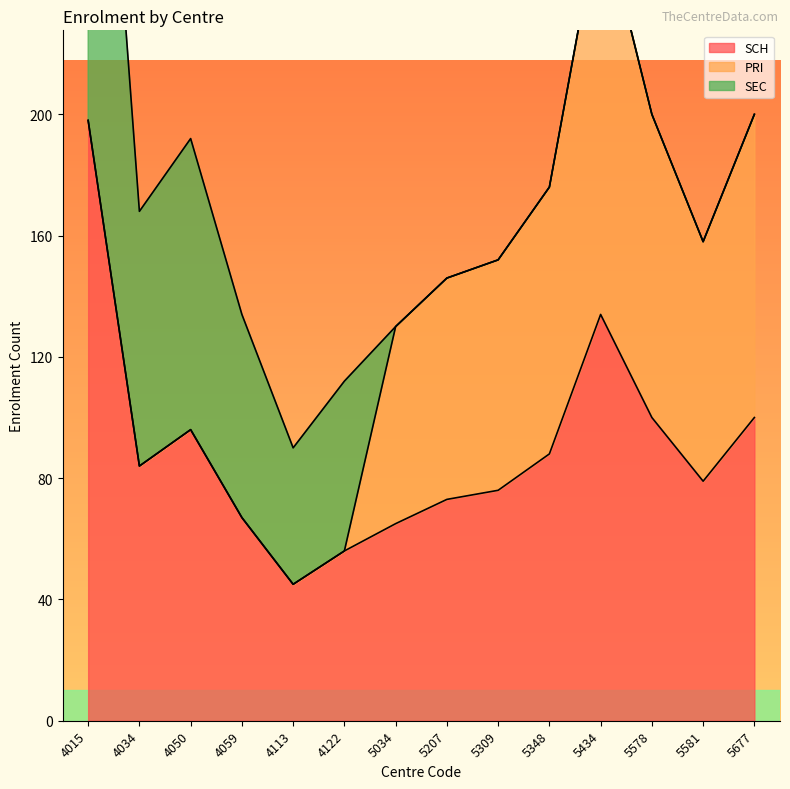

True or false: SEC and SCH intersect in this chart.

False